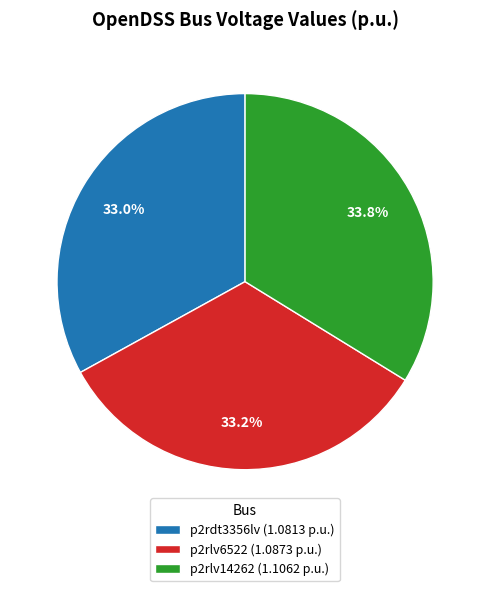

Count the number of slices in the pie.

3